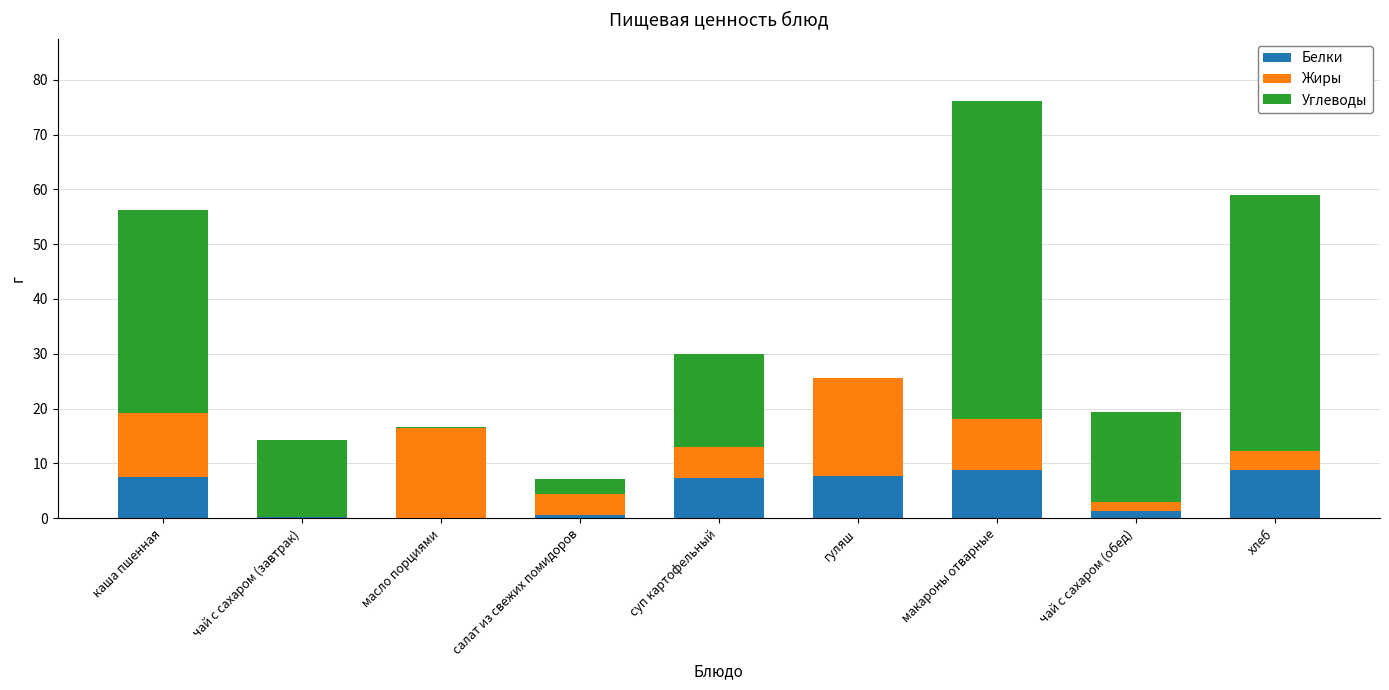

What are all the series names shown in the legend?

Белки, Жиры, Углеводы